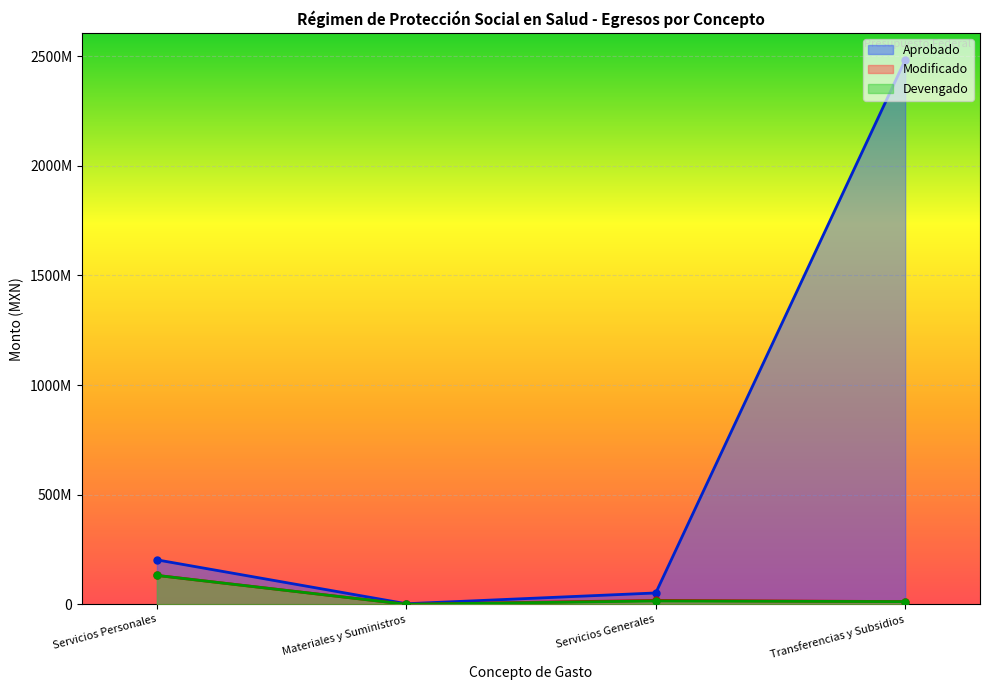

True or false: Devengado and Aprobado cross at least once.

False